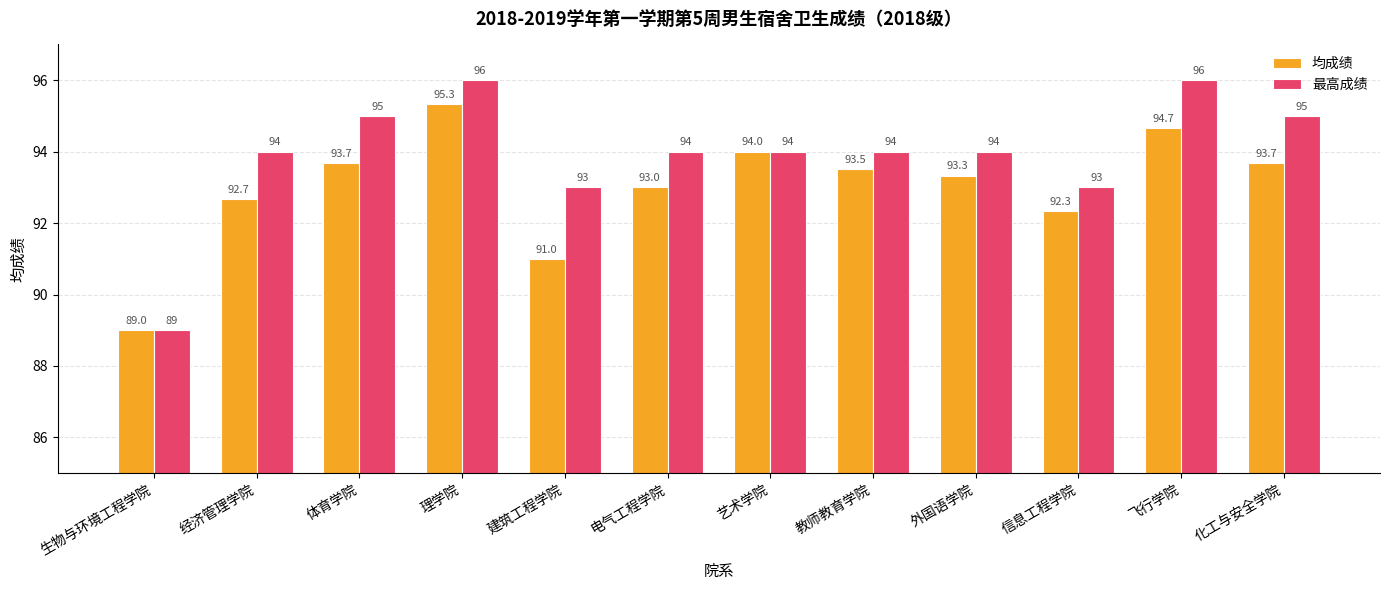

What is the spread (max minus min) of values at 教师教育学院?

0.5